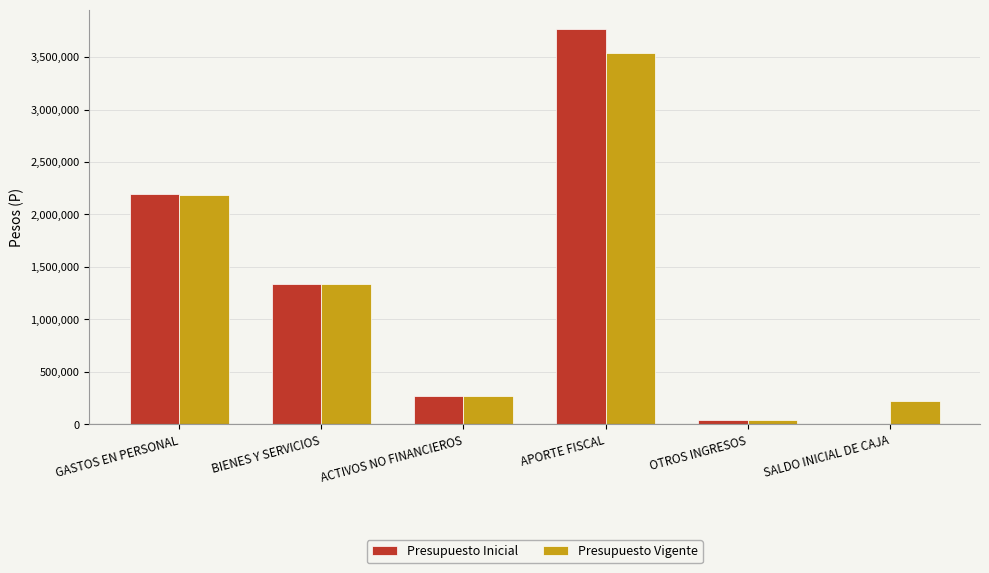

Reading right to left, list all the values displayed in this chart.

Presupuesto Inicial: 10	37925	3764296	269838	1339457	2192926
Presupuesto Vigente: 225438	37935	3538848	269838	1339457	2187439